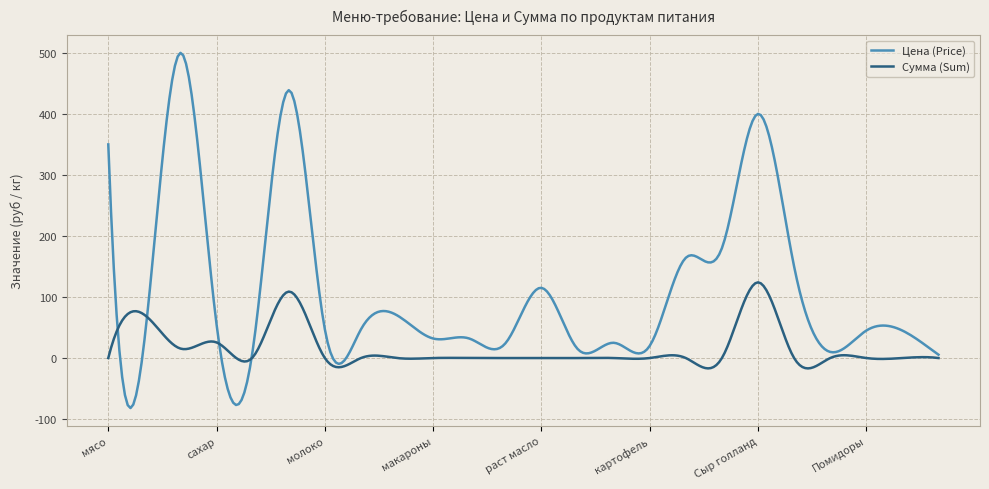

What is the average value of the Сумма (Sum) series?

15.9